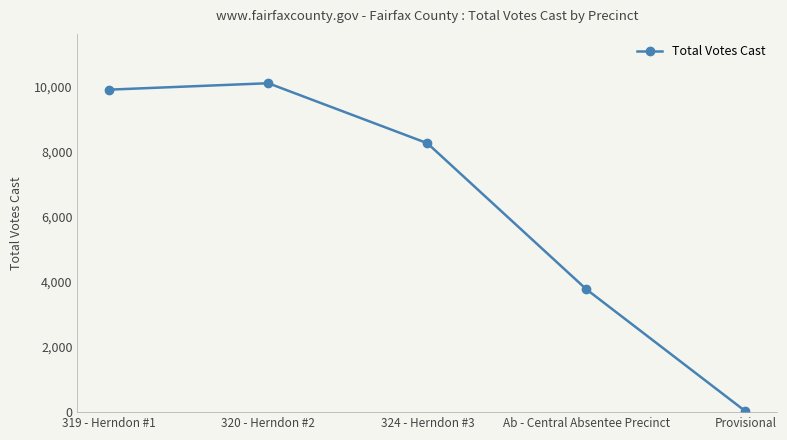

What is the value of the 2nd point from the left?

10099